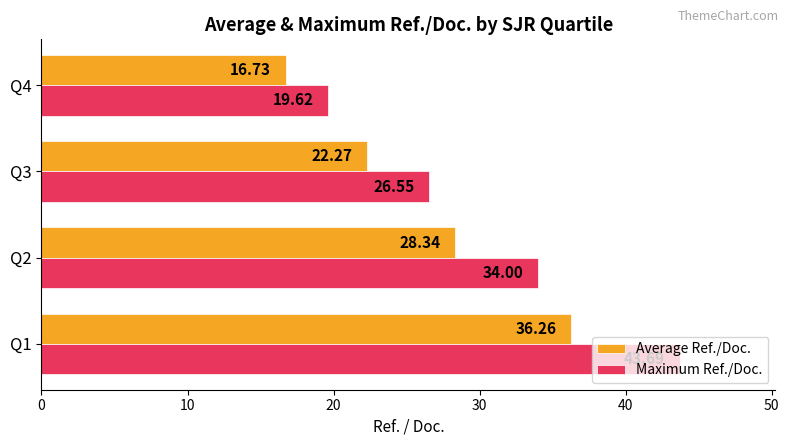

What is the average value of the Average Ref./Doc. series?

25.9